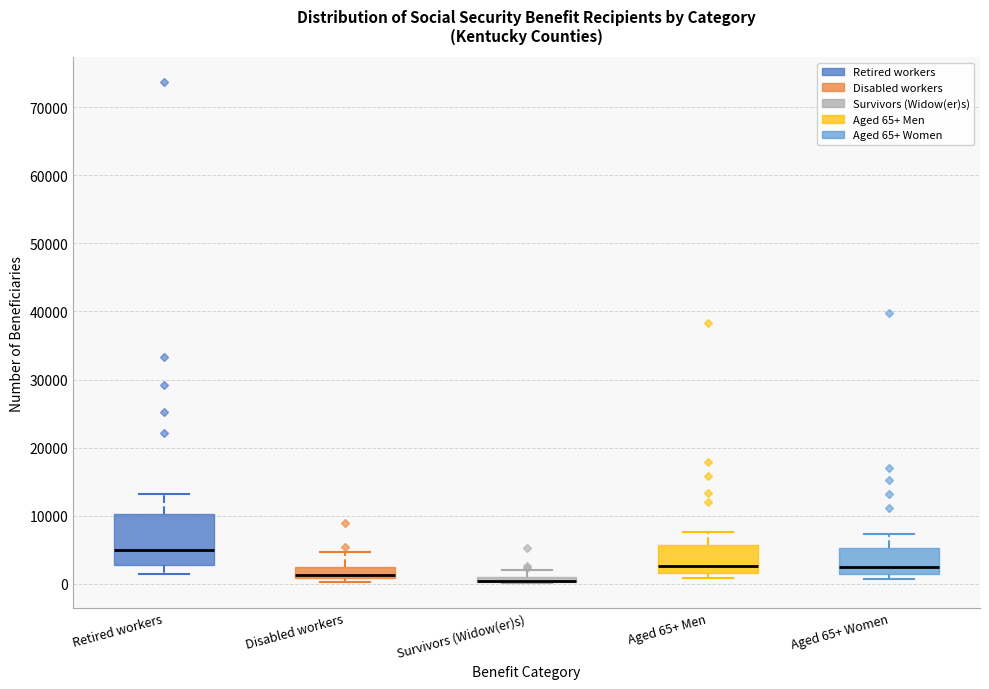

Where does the upper whisker of the box for Disabled workers end on the y-axis? The values are not printed on the chart, so give them approximately, as read against the axis.

5000